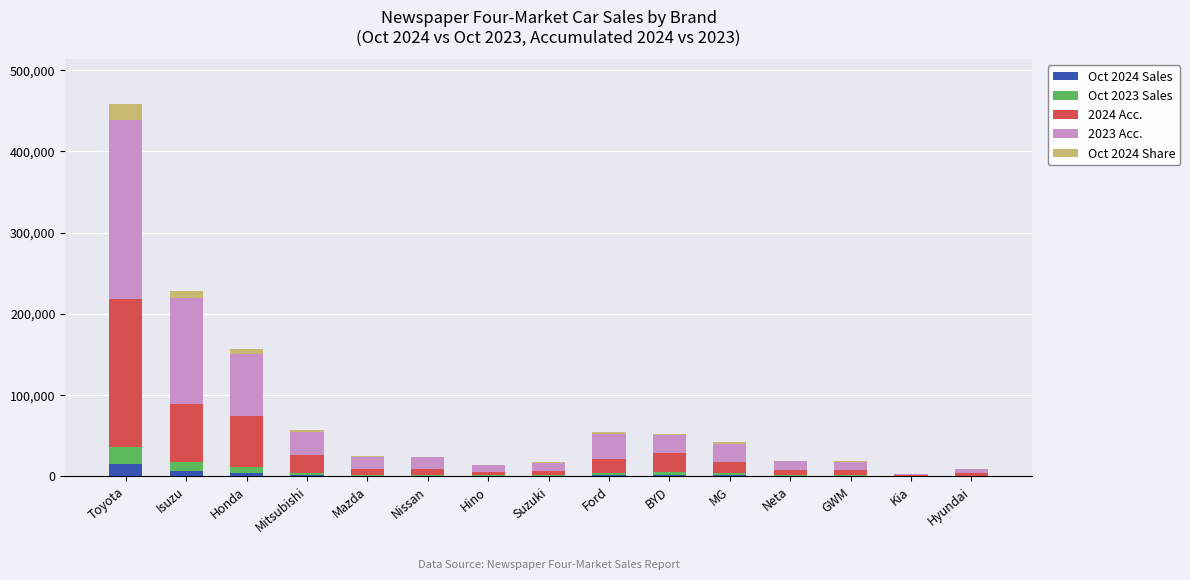

Are the bars horizontal?

No